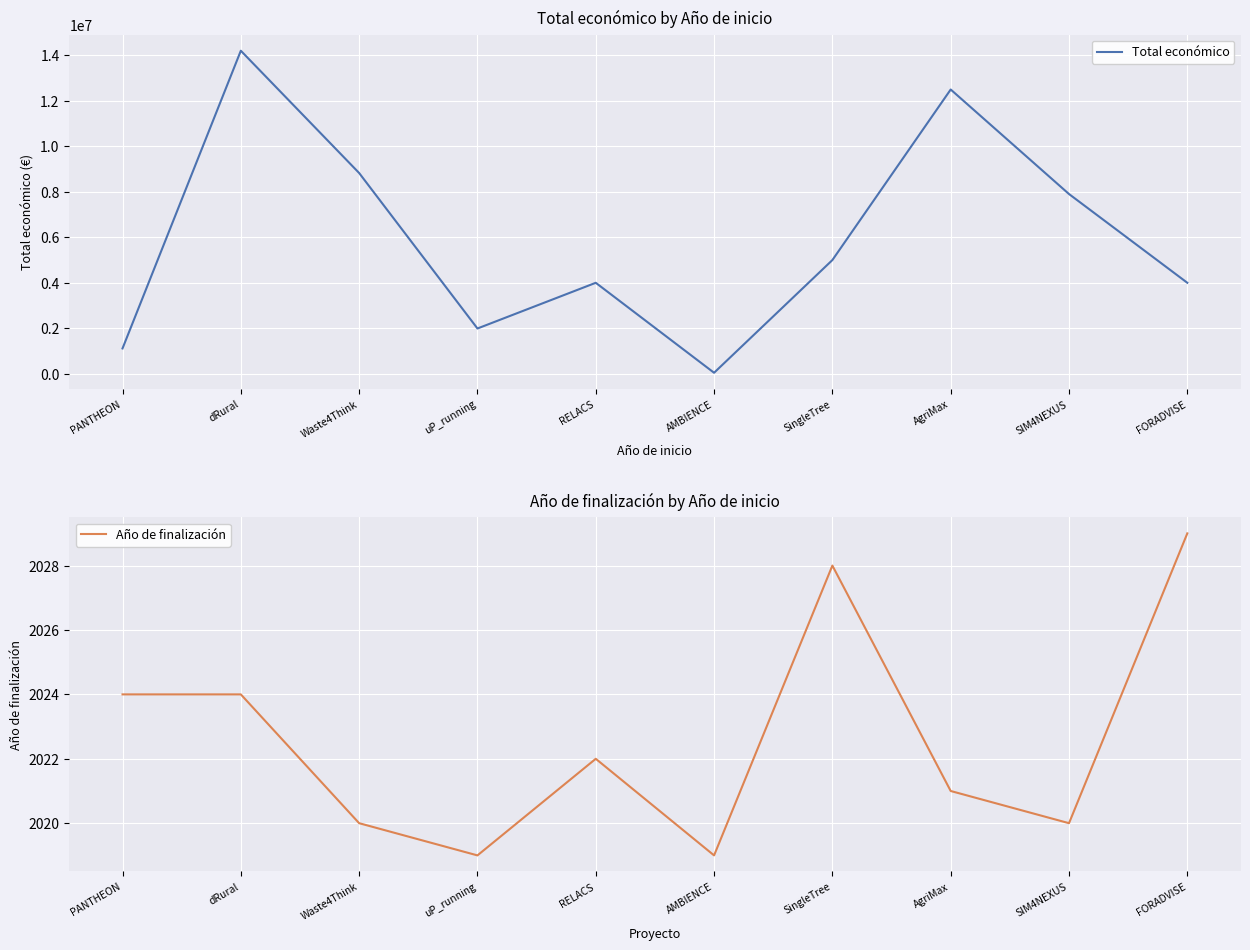

True or false: Total económico has a value of 3360495 at SingleTree.

False